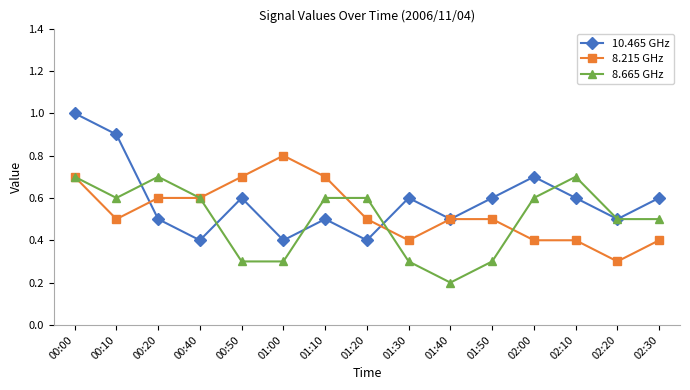

At which label does 8.215 GHz reach its peak?

01:00